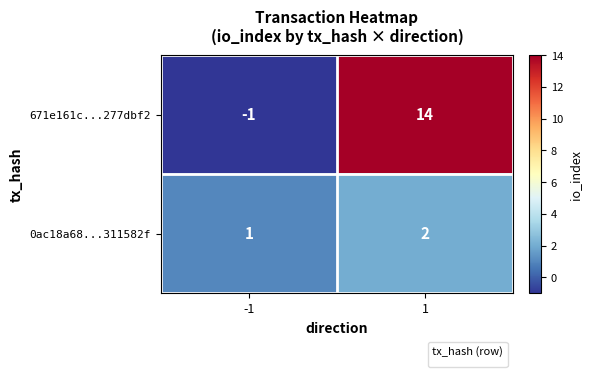

Approximately how many times larger is the value at -1 compared to 1?

0.5